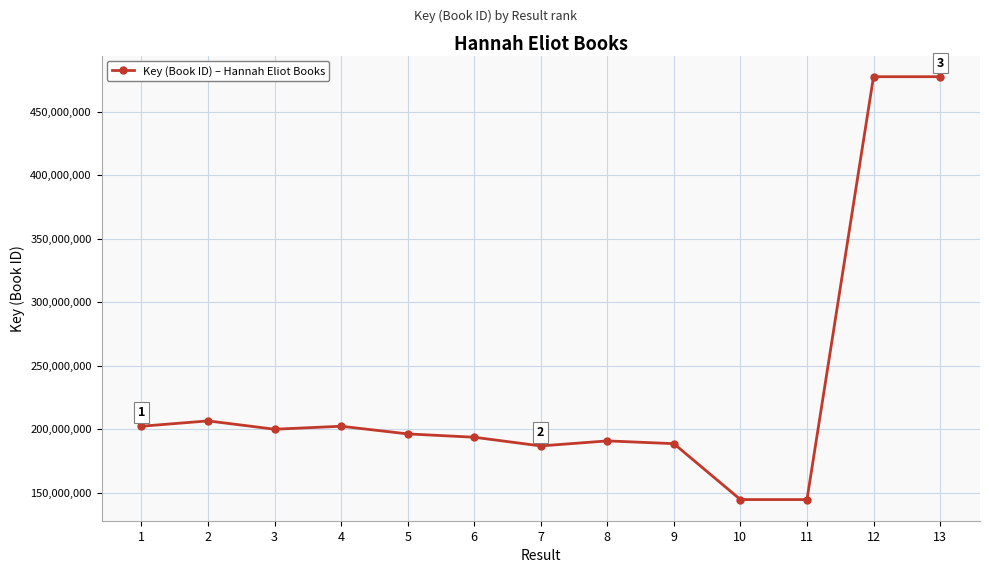

Approximately how many times larger is the value at 2 compared to 1?

1.0